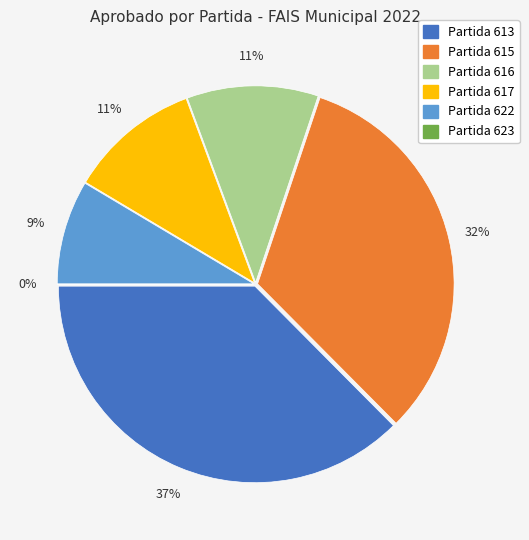

Which category has the smallest portion of the pie?

623